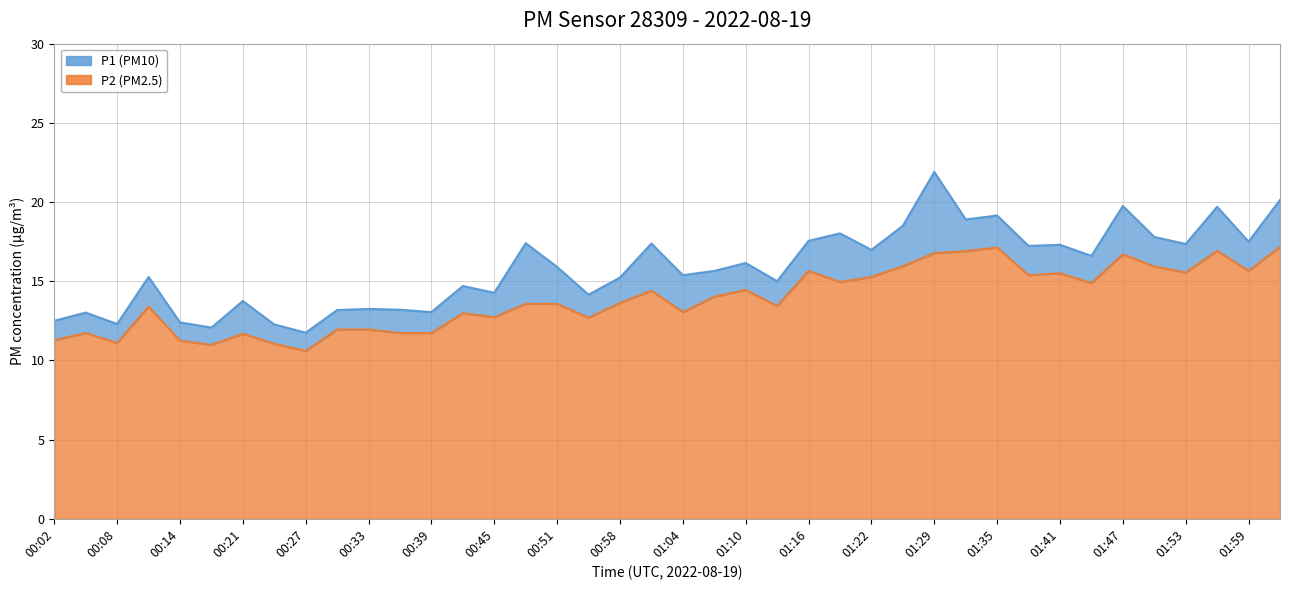

Does the chart have visible grid lines?

Yes